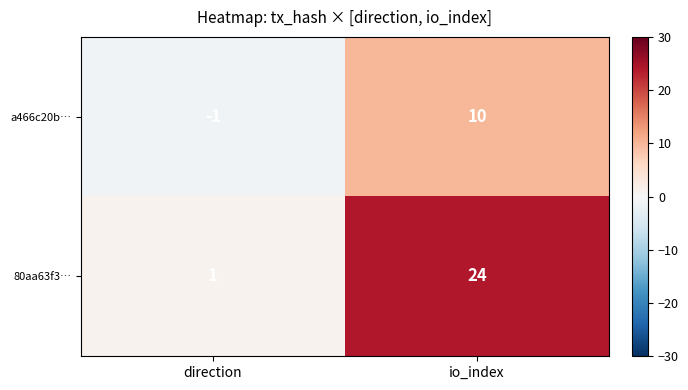

Reading left to right, transcribe all the data shown in this chart.

a466c20b…: -1	10
80aa63f3…: 1	24